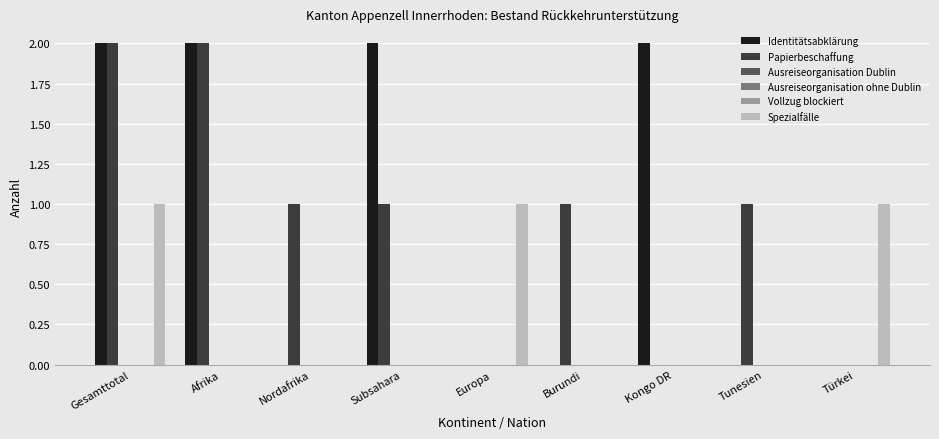

What is the sum of all Papierbeschaffung values?

8